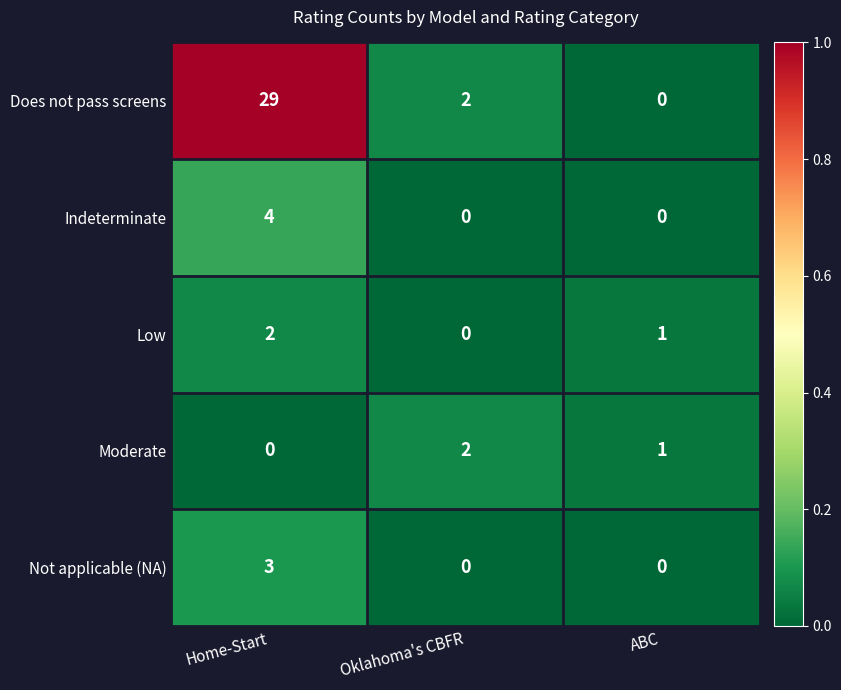

What is the maximum value shown in the chart?

29